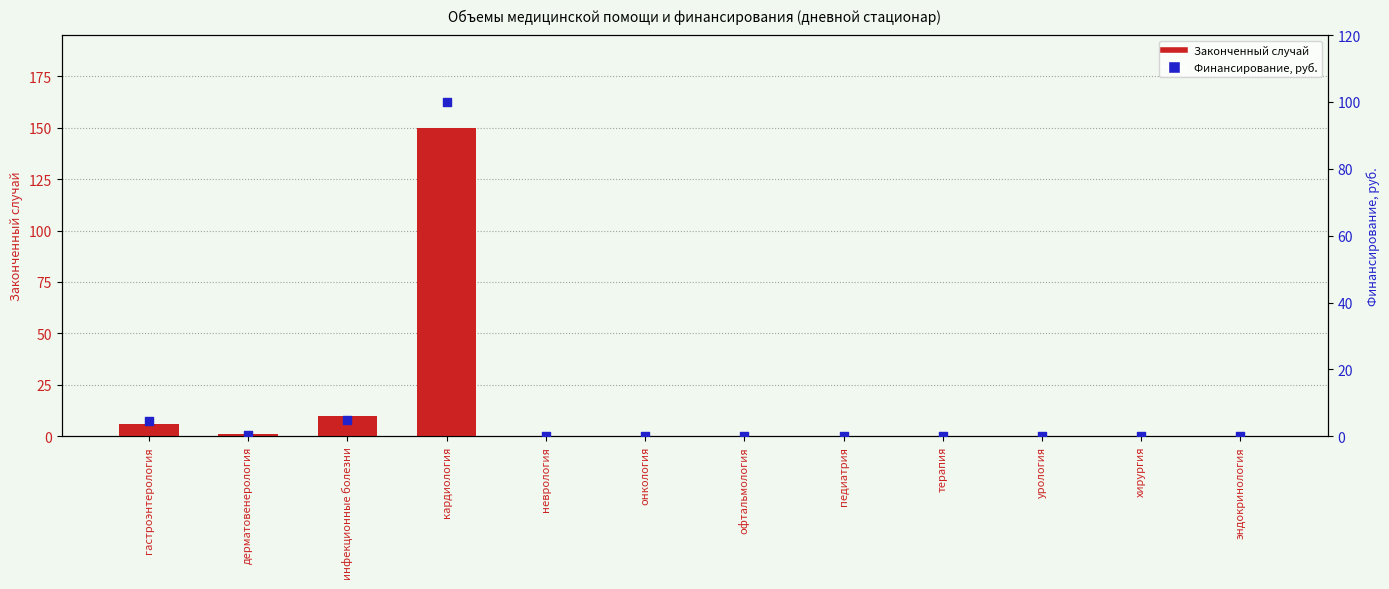

Is the value of Финансирование, руб. at неврология greater than the value of Законченный случай at онкология?

No